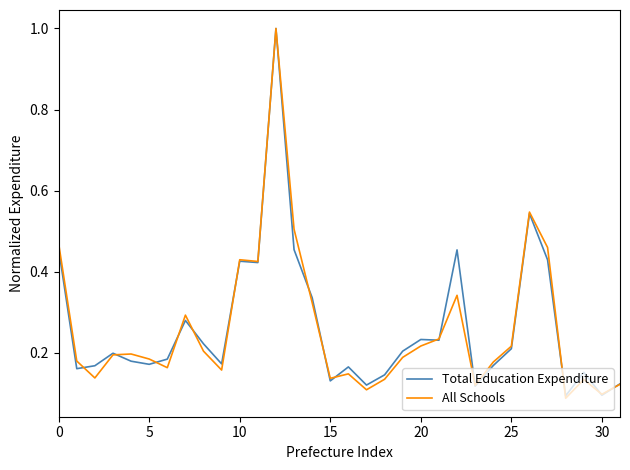

What is the greatest value displayed?

1.0